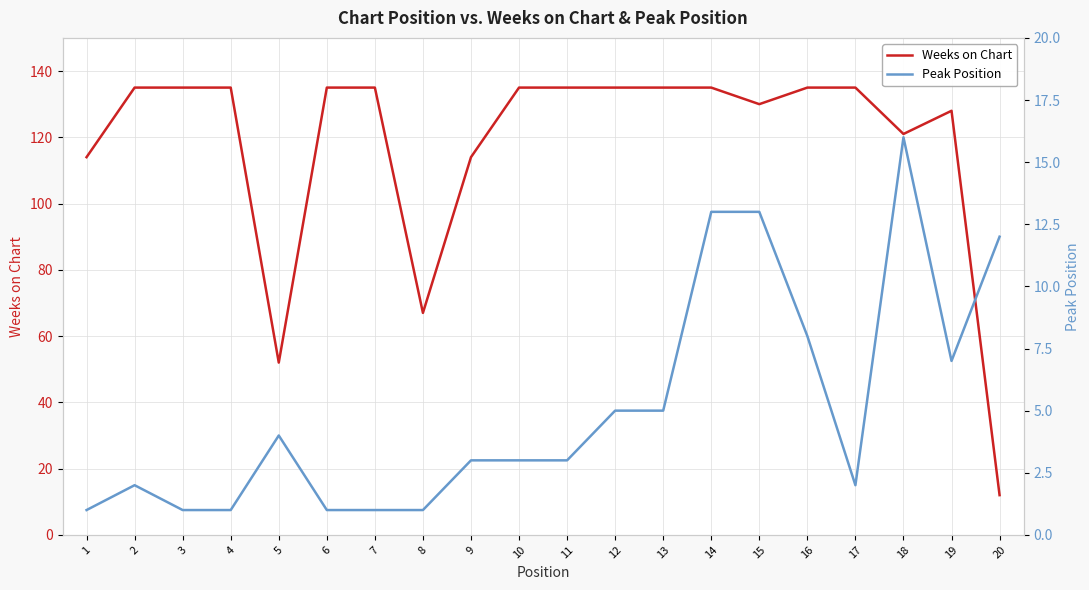

True or false: Peak Position and Weeks on Chart cross at least once.

False